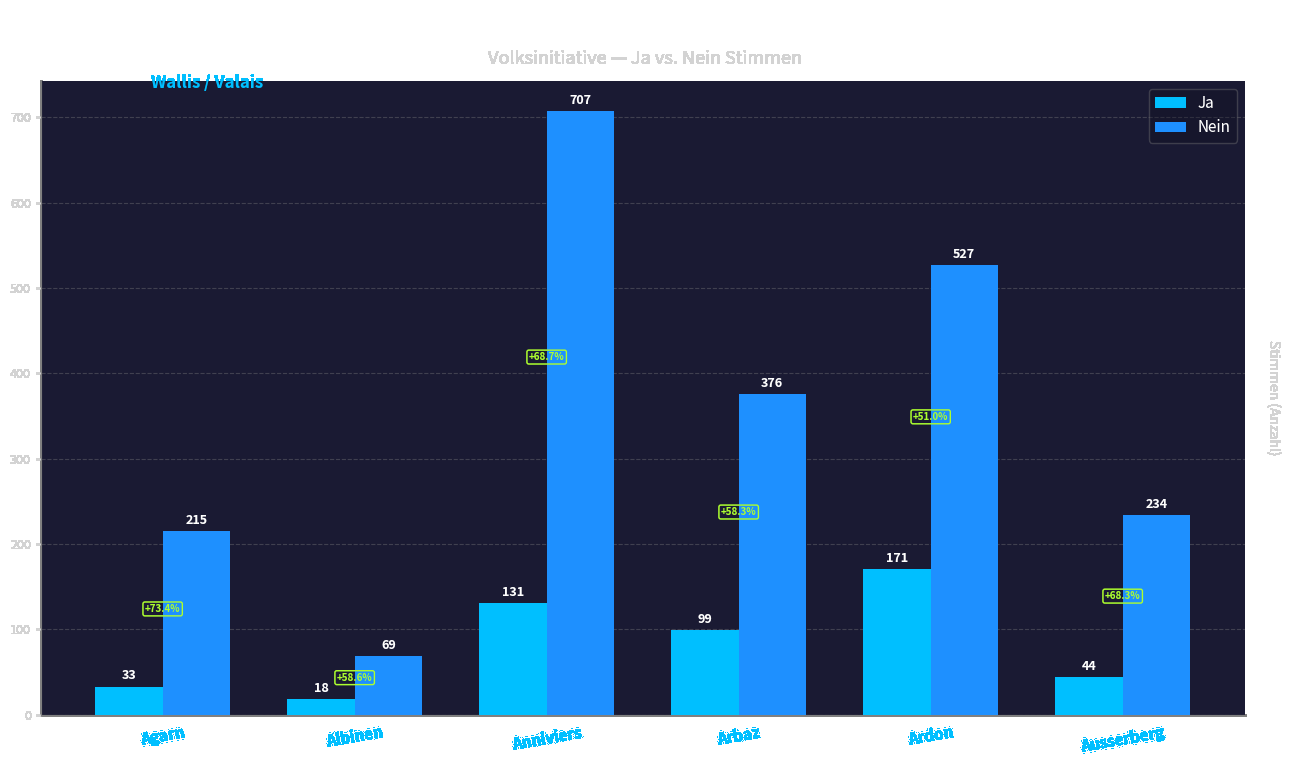

What is the average value of the Nein series?

355